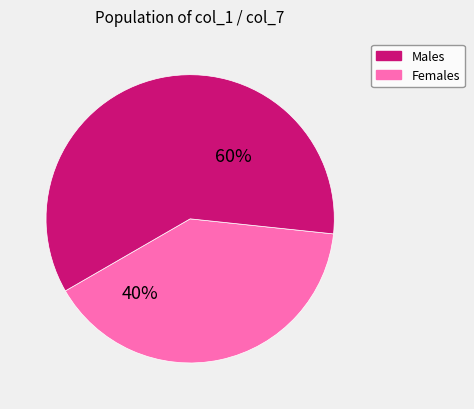

To the nearest percent, what is the average slice percentage?

50%